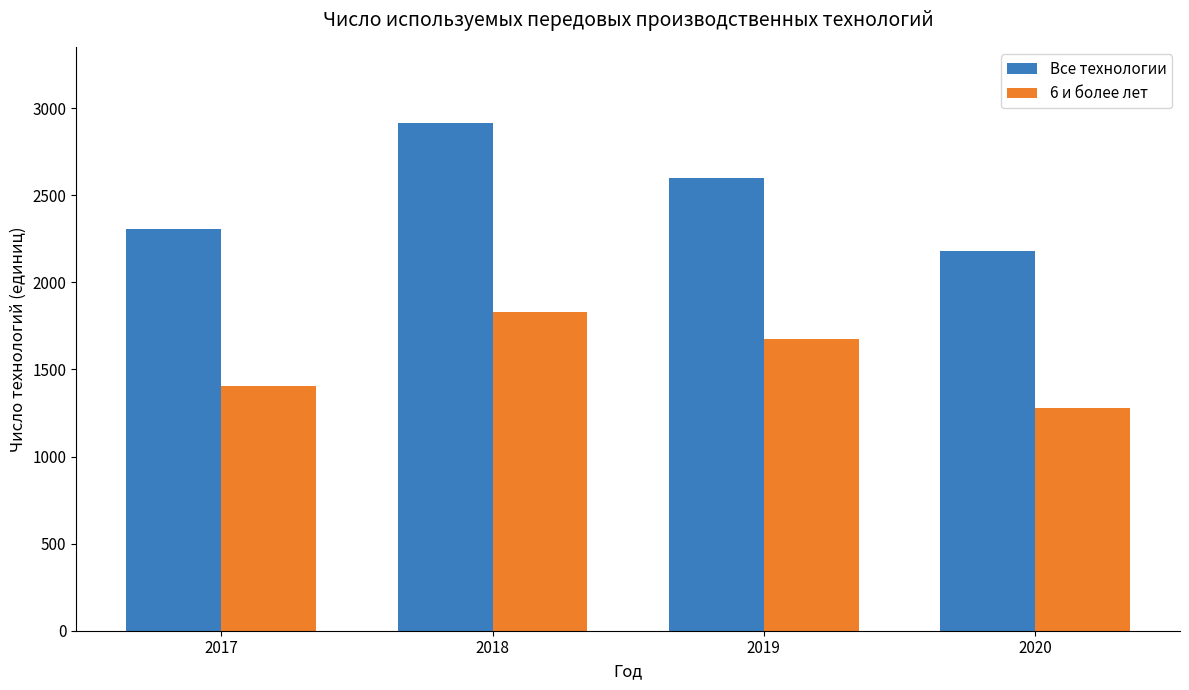

What are all the series names shown in the legend?

Все технологии, 6 и более лет